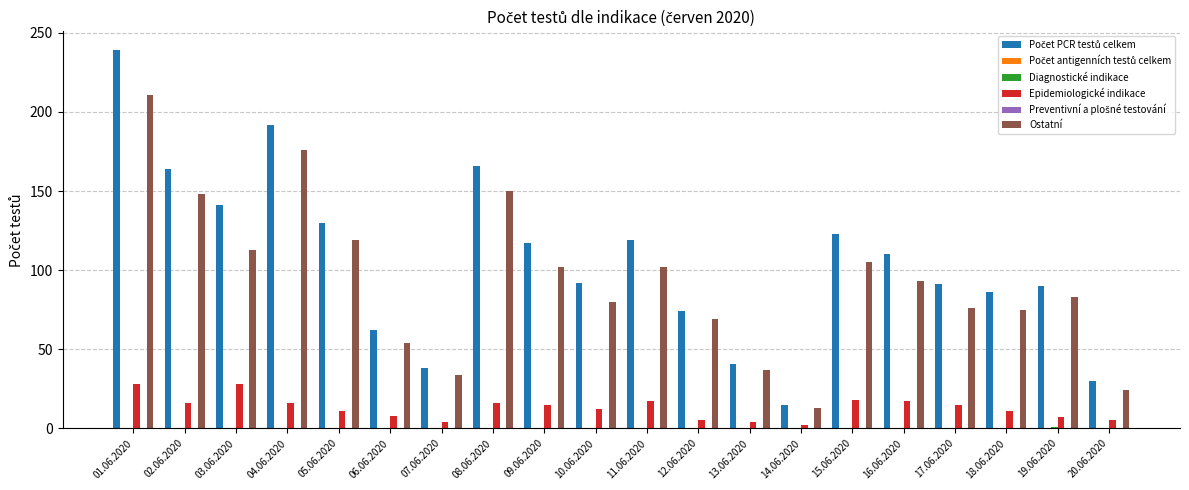

Between 16.06.2020 and 20.06.2020, which is larger?

16.06.2020